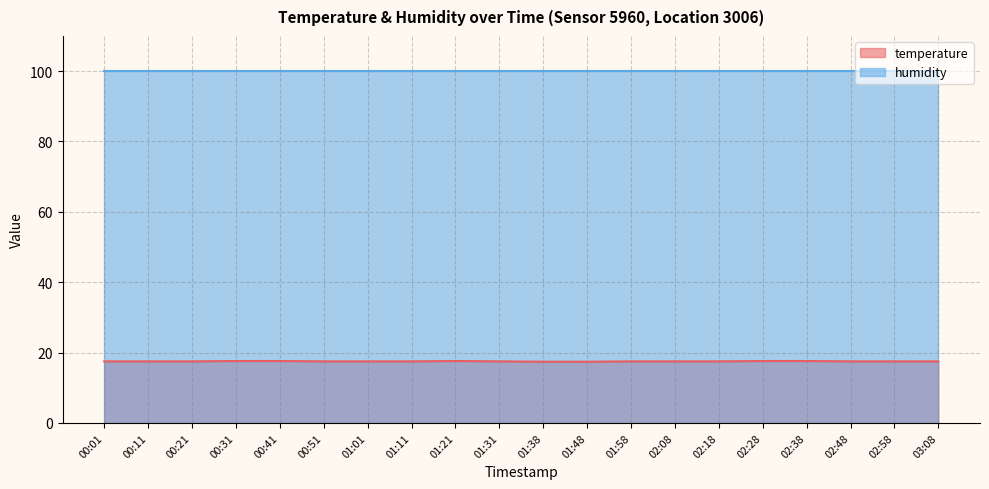

Does the chart display data point markers on the line(s)?

No